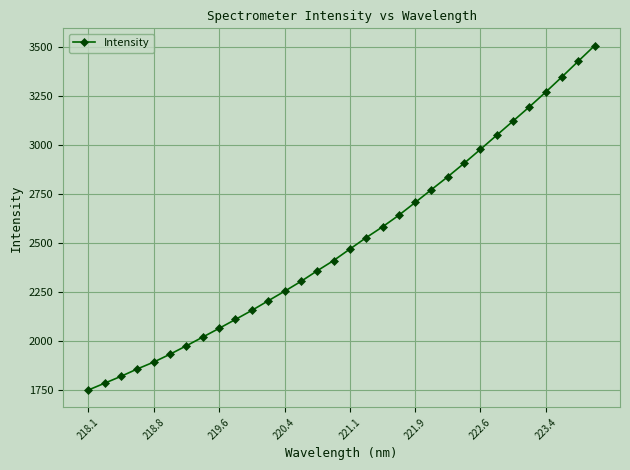

Does the chart have visible grid lines?

Yes